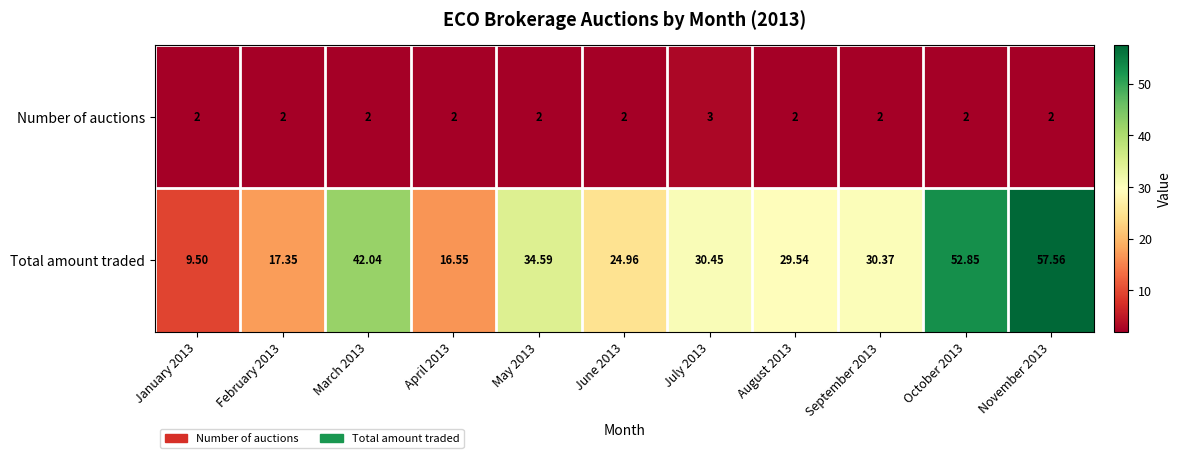

Between April 2013 and August 2013, which series saw the biggest shift?

Total amount traded